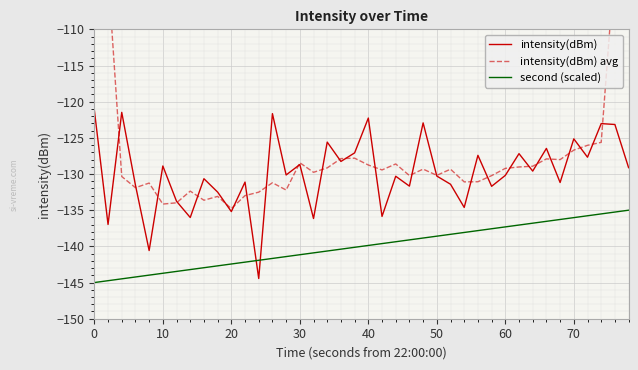

How many data points in intensity(dBm) avg are above -129?

15